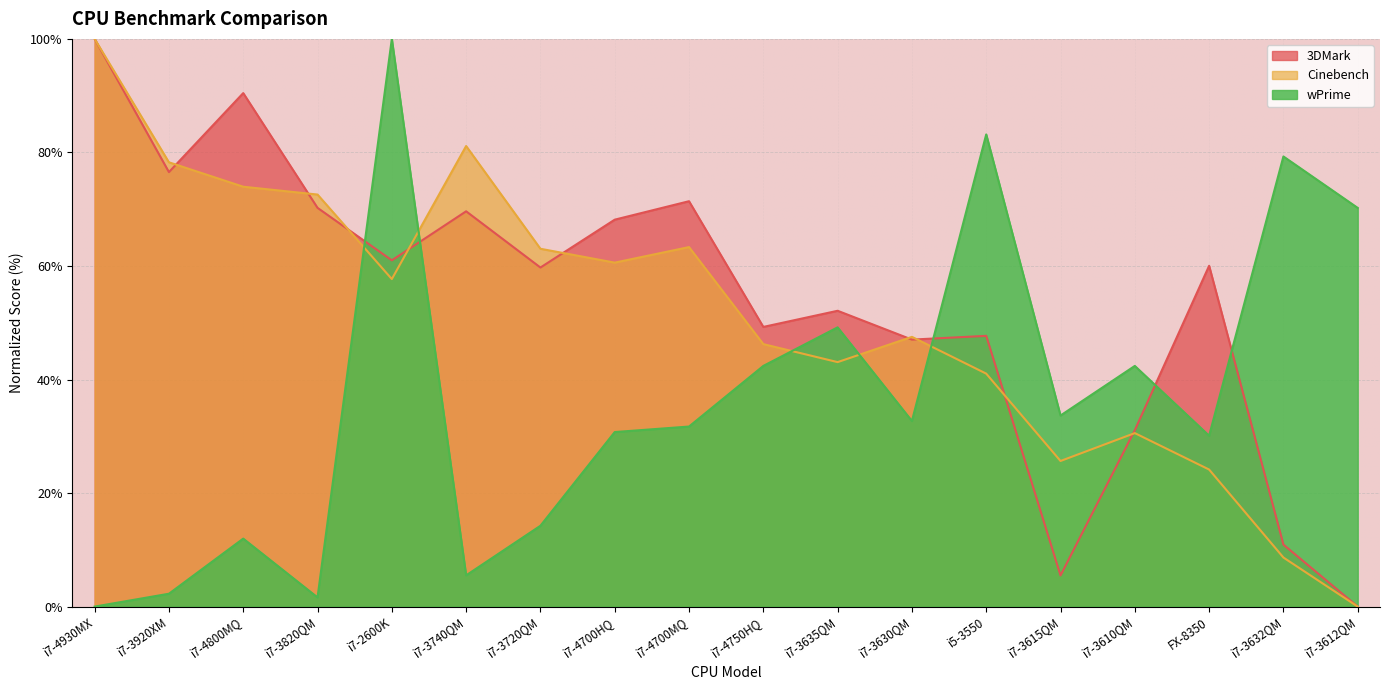

What is the sum of the 3DMark values at i7-3740QM and i7-2600K?

130.6